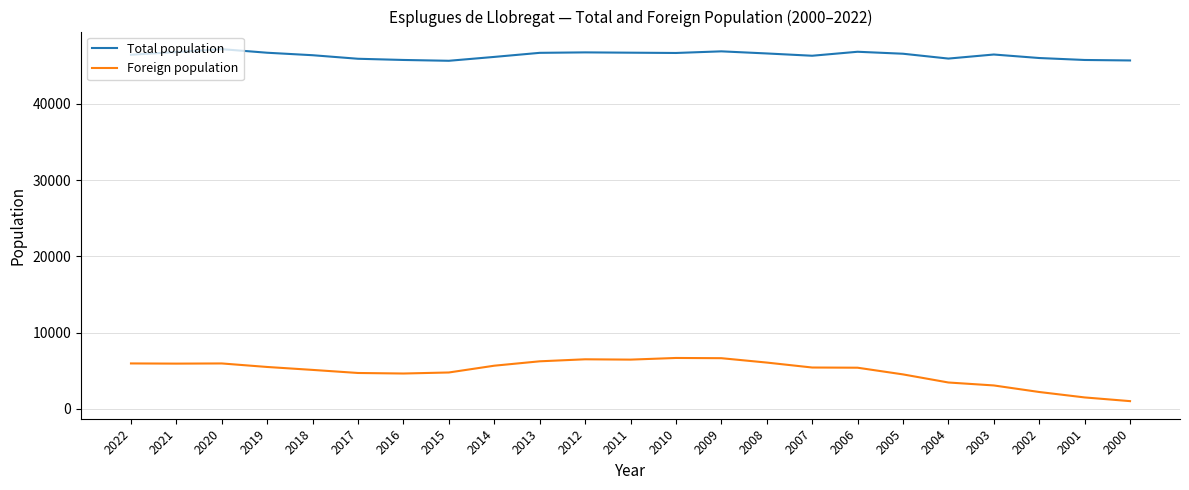

Is the value of Total population at 2015 greater than the value of Foreign population at 2006?

Yes